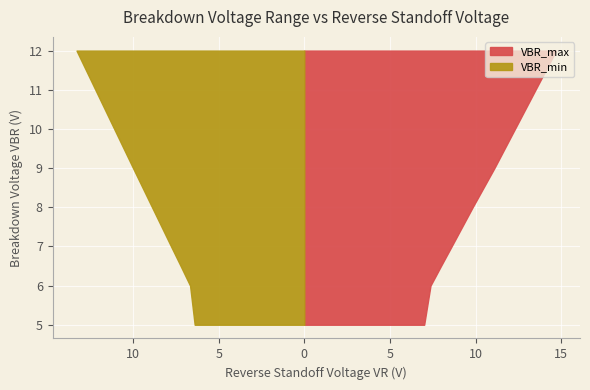

Reading left to right, transcribe all the data shown in this chart.

VBR_min: 5=6.4	6=6.7	6.5=7.2	7=7.8	8=8.9	9=10.0	10=11.1	11=12.2	12=13.3
VBR_max: 5=7.0	6=7.4	6.5=8.0	7=8.6	8=9.8	9=11.1	10=12.3	11=13.5	12=14.7